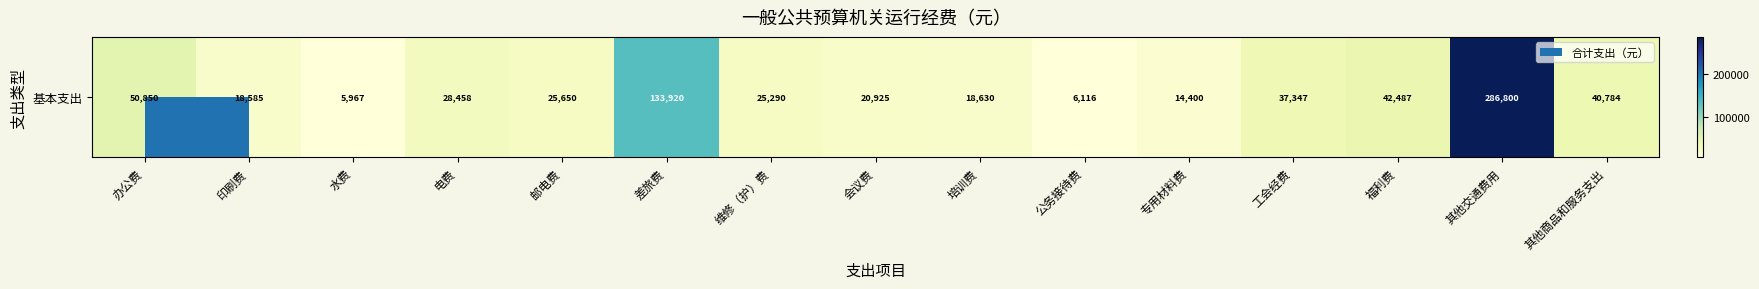

The value at 其他商品和服务支出 is 40784. True or false?

True